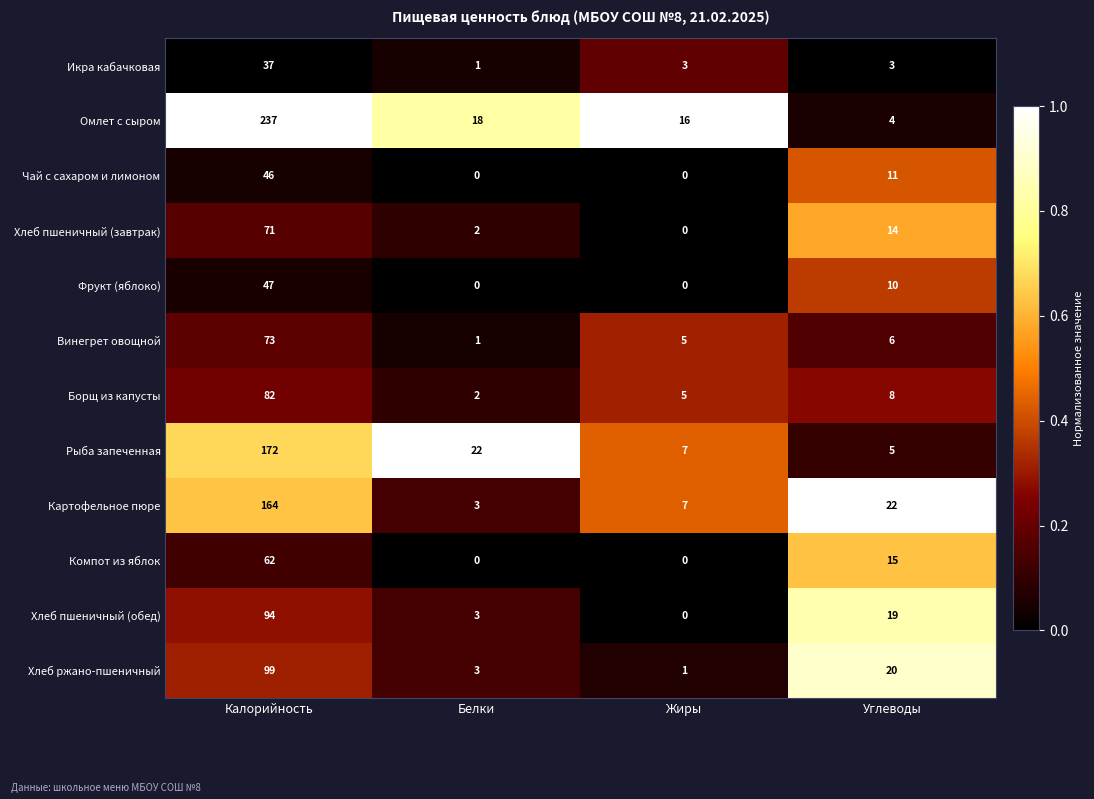

What is the difference between the highest and lowest values at Калорийность?

200